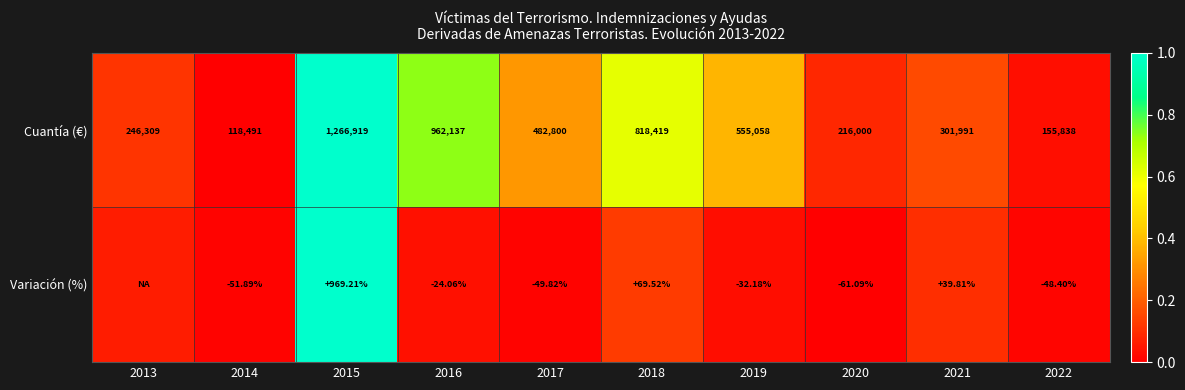

Which label corresponds to the largest value in the chart?

2015